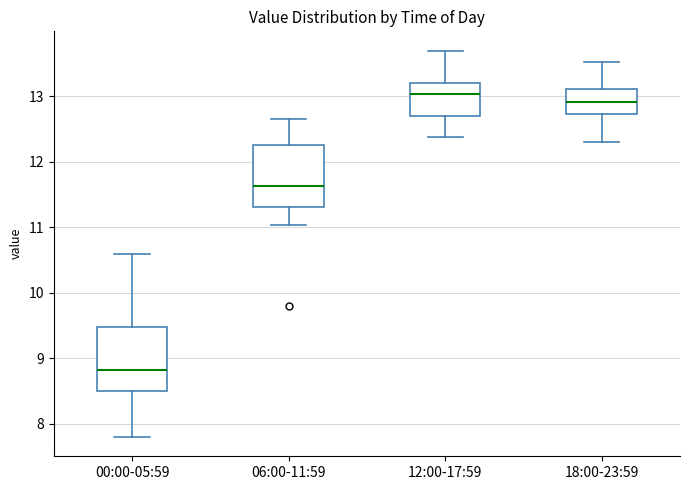

Reading left to right, read every box against the y-axis: the position of its median line, the range the box covers, and the ends of its whiskers. The values are not printed on the chart, so give them approximately, as read against the axis.

00:00-05:59: median 8.8, box 8.5 to 9.5, whiskers 7.8 to 10.6
06:00-11:59: median 11.6, box 11.3 to 12.3, whiskers 11.0 to 12.7
12:00-17:59: median 13.0, box 12.7 to 13.2, whiskers 12.4 to 13.7
18:00-23:59: median 12.9, box 12.7 to 13.1, whiskers 12.3 to 13.5